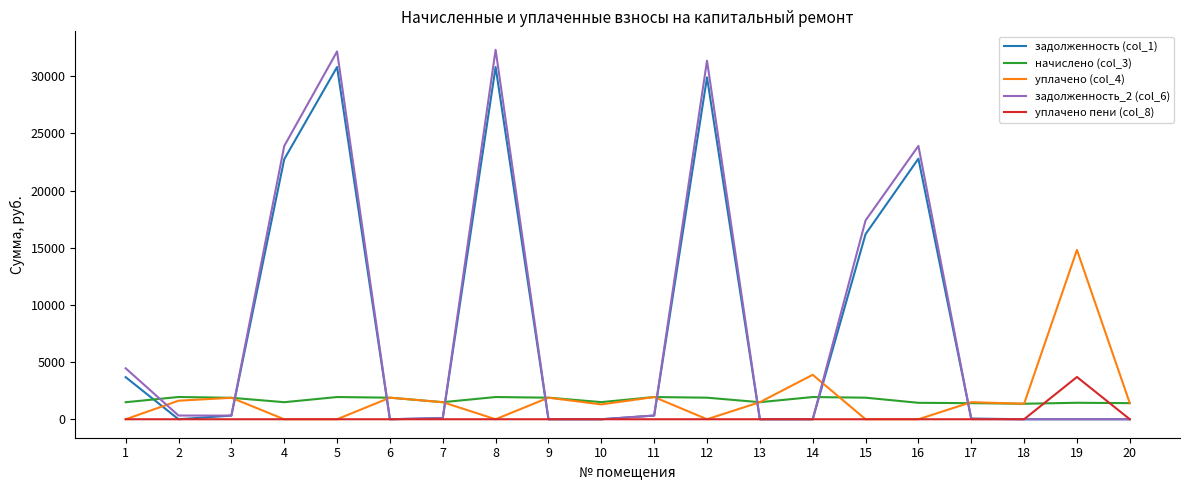

Is this an area chart (filled region under the line)?

No